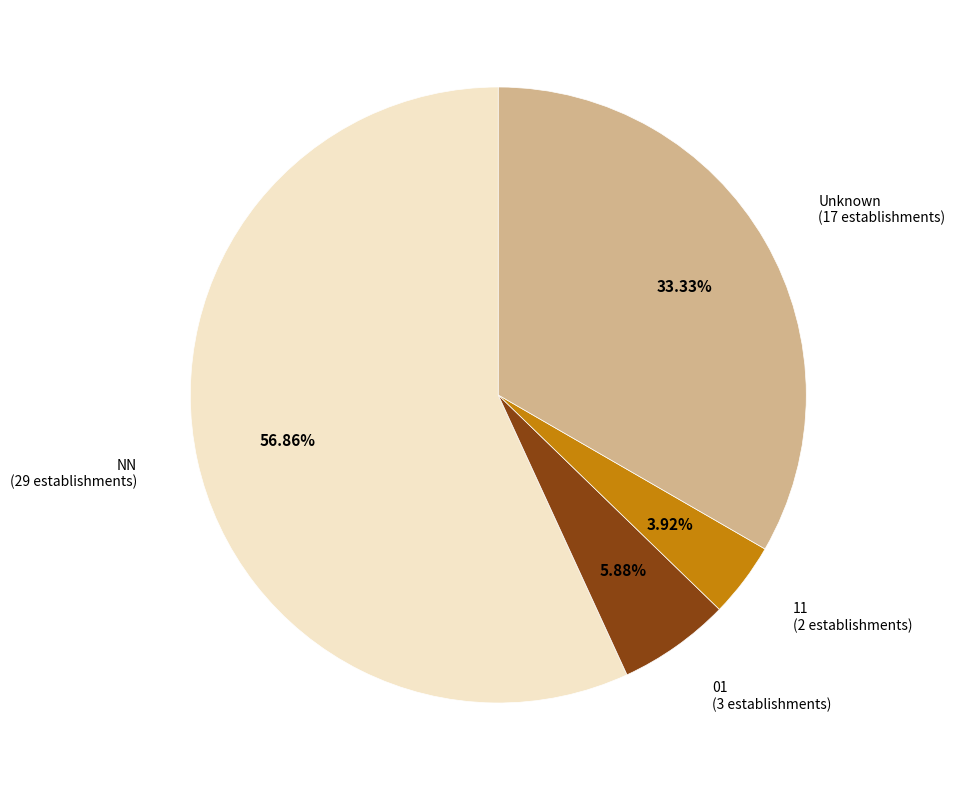

Rank the categories by value from lowest to highest.

11, 01, Unknown, NN